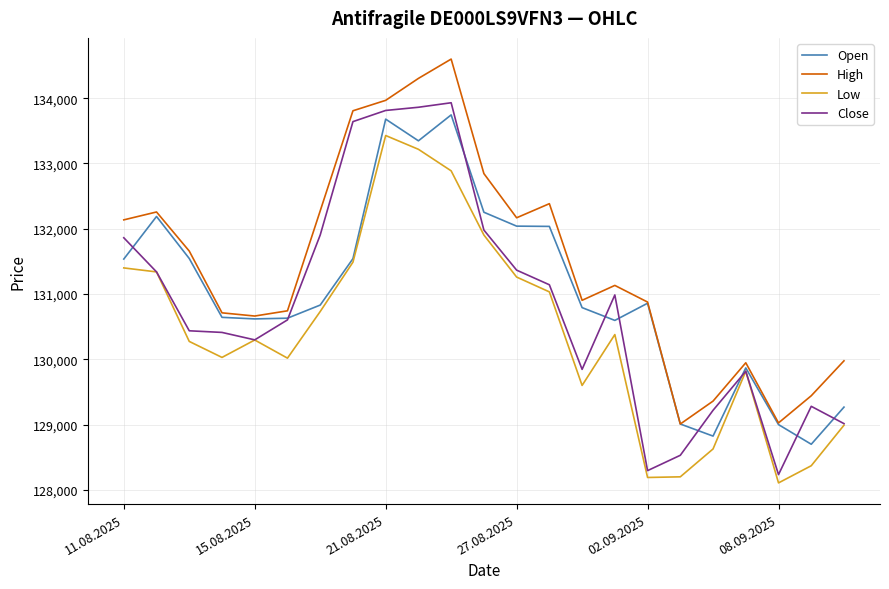

What is the maximum value shown in the chart?

134599